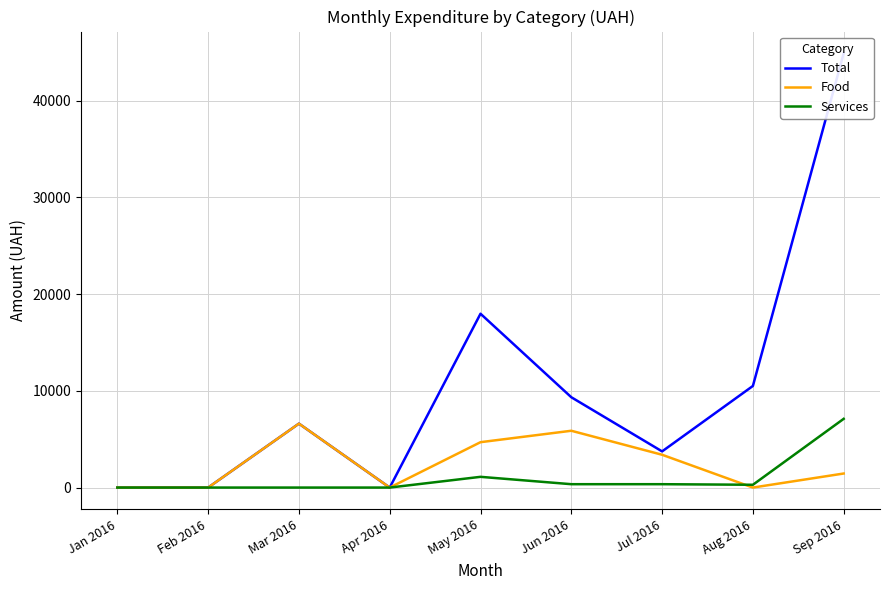

Reading left to right, extract all data points from this chart.

Total: Jan 2016=0.0	Feb 2016=0.0	Mar 2016=6611.0	Apr 2016=0.0	May 2016=17976.1	Jun 2016=9340.0	Jul 2016=3740.0	Aug 2016=10505.9	Sep 2016=44910.3
Food: Jan 2016=0.0	Feb 2016=0.0	Mar 2016=6611.0	Apr 2016=0.0	May 2016=4693.0	Jun 2016=5874.0	Jul 2016=3392.0	Aug 2016=0.0	Sep 2016=1453.0
Services: Jan 2016=0.0	Feb 2016=0.0	Mar 2016=0.0	Apr 2016=0.0	May 2016=1109.5	Jun 2016=348.0	Jul 2016=348.0	Aug 2016=288.8	Sep 2016=7107.0